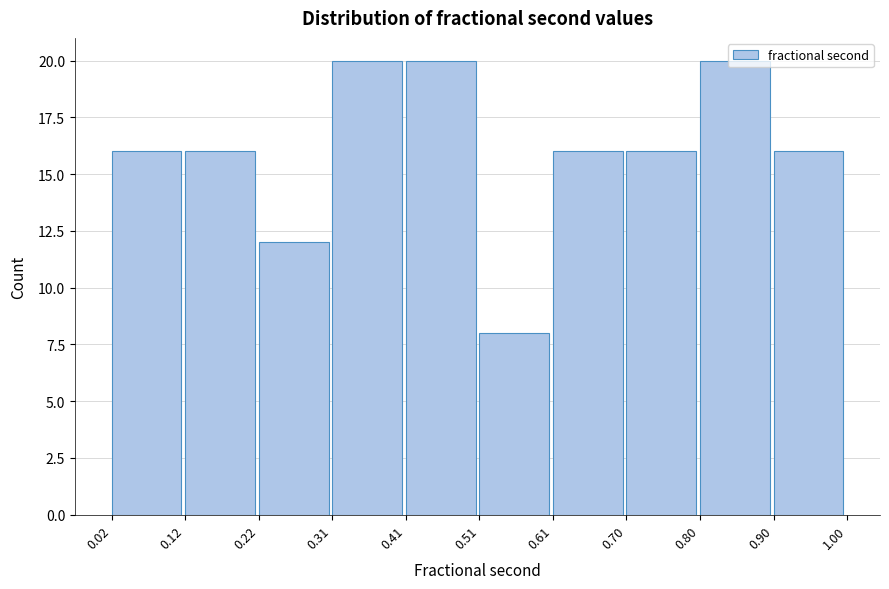

Reading left to right, transcribe this chart: for each bar, give the range it covers on the x-axis and its height. The values are not printed on the chart, so give them approximately, as read against the axis.

0.02 to 0.12: 16
0.12 to 0.22: 16
0.22 to 0.31: 12
0.31 to 0.41: 20
0.41 to 0.51: 20
0.51 to 0.61: 8
0.61 to 0.70: 16
0.70 to 0.80: 16
0.80 to 0.90: 20
0.90 to 1.00: 16